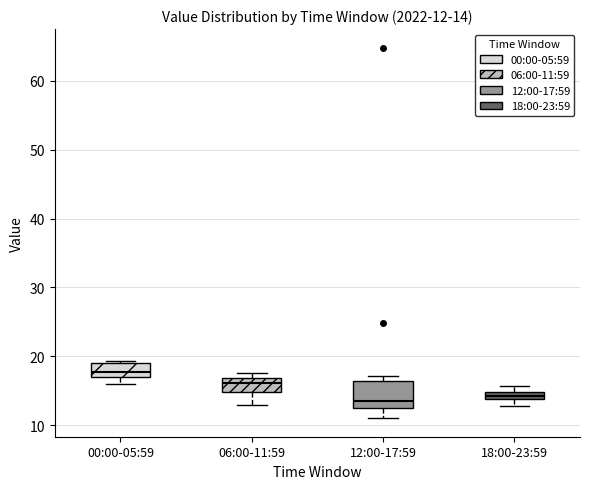

Which box is the tallest, from its lower edge to its upper edge?

12:00-17:59